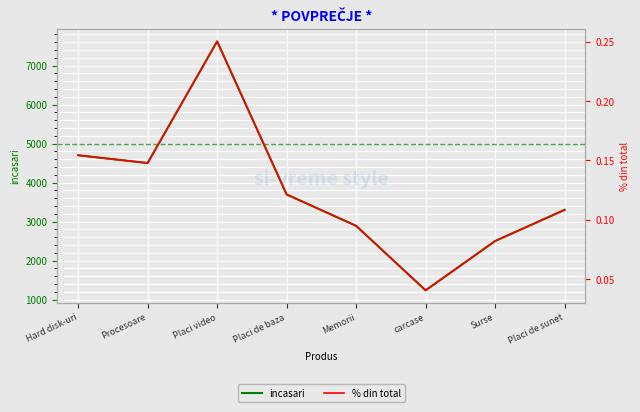

Which series changed the most between Placi de baza and Memorii?

incasari